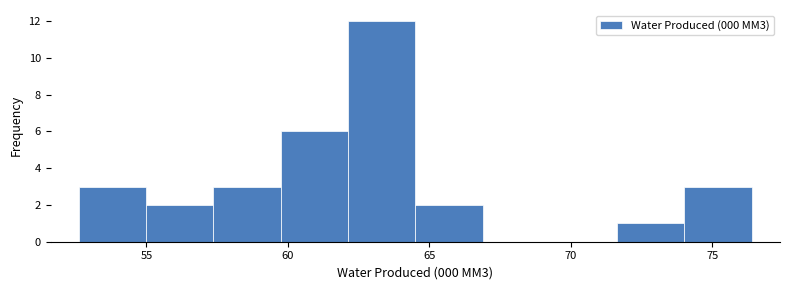

Over which range of the x-axis is the bar tallest?

62.0 to 64.5